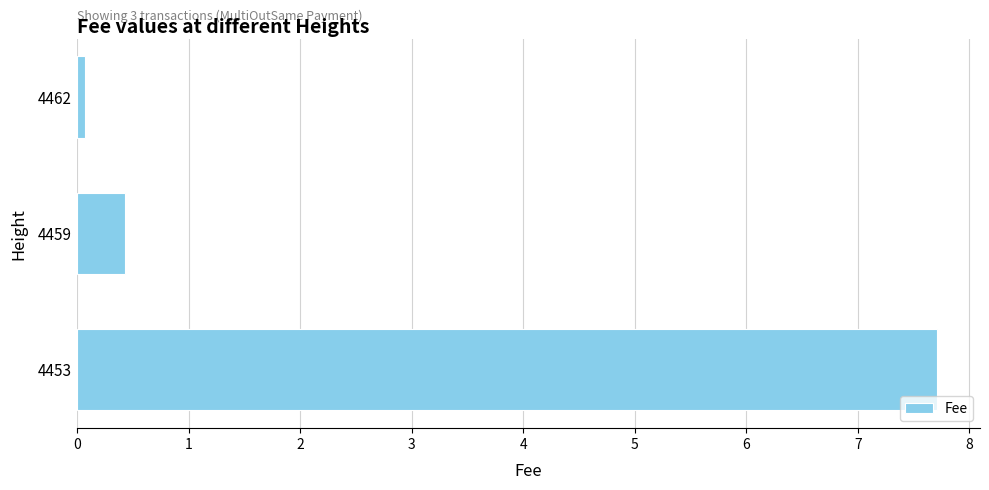

What is the average value?

2.7